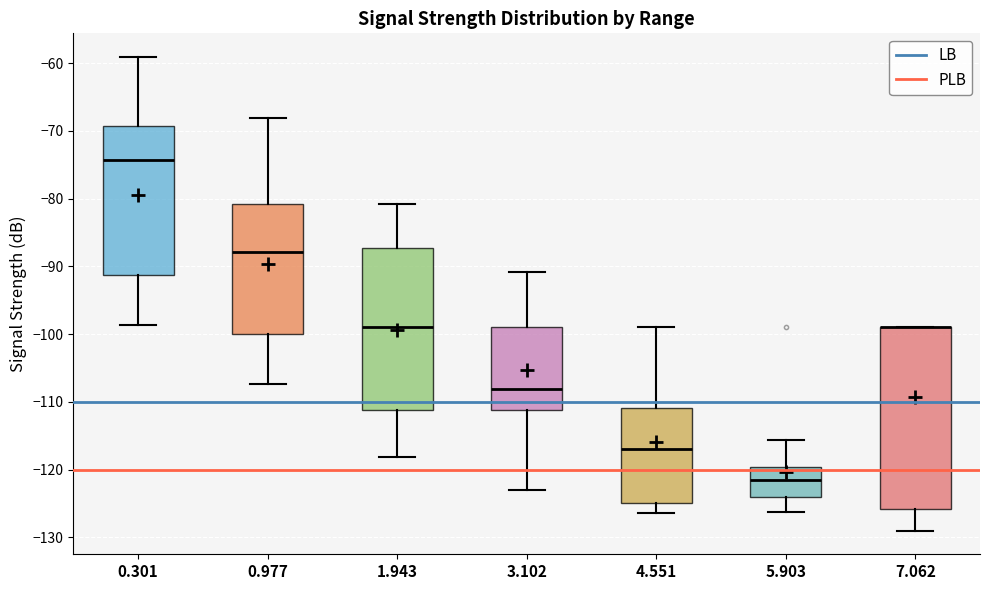

Reading left to right, transcribe this box plot: for each box, give where its median line is, the range the box spans, and where its two whiskers end, as read against the y-axis. The values are not printed on the chart, so give them approximately, as read against the axis.

0.301: median -74, box -91 to -69, whiskers -99 to -59
0.977: median -88, box -100 to -81, whiskers -107 to -68
1.943: median -99, box -111 to -87, whiskers -118 to -81
3.102: median -108, box -111 to -99, whiskers -123 to -91
4.551: median -117, box -125 to -111, whiskers -126 to -99
5.903: median -121, box -124 to -120, whiskers -126 to -116
7.062: median -99 (drawn on the box's upper edge), box -126 to -99, whiskers -129 to -99